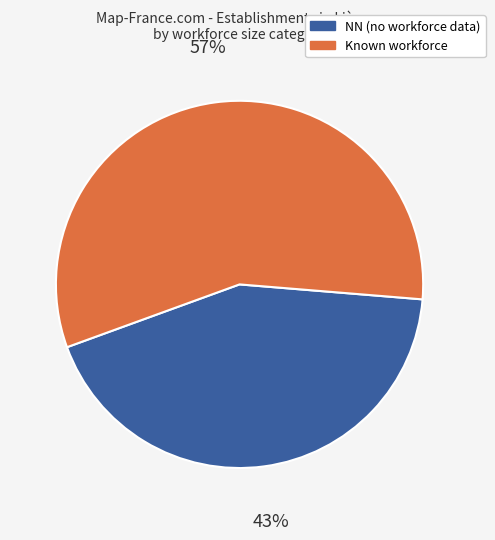

Does any single category account for the majority?

Yes